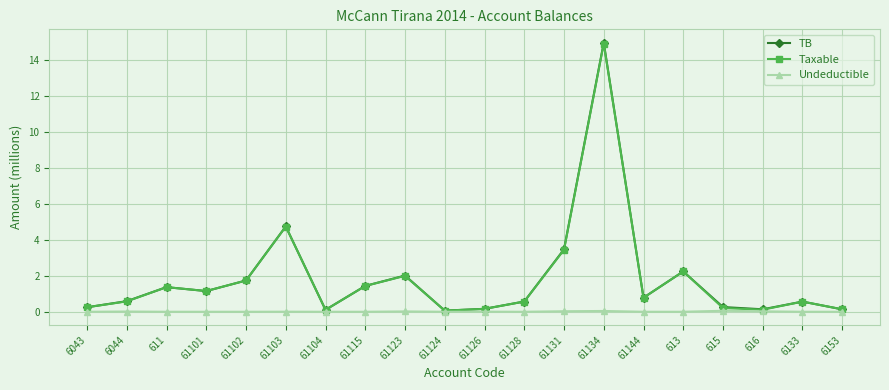

Where is Taxable nearest to the value 7?

61103